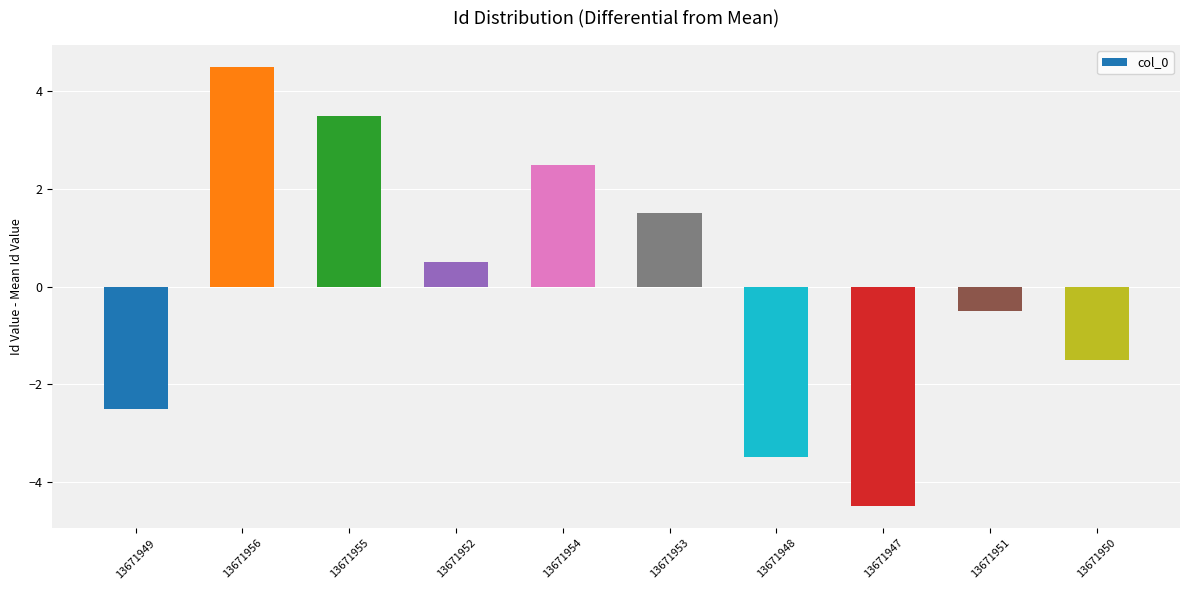

How many bars are there in total?

10